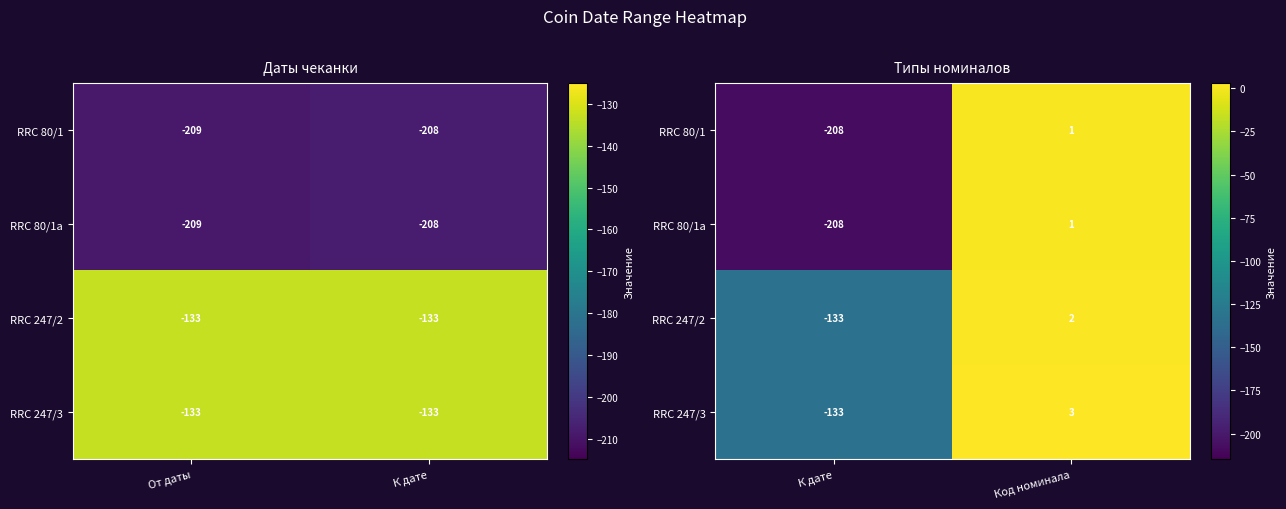

True or false: RRC 80/1a has a value of 2 at Код номинала.

False